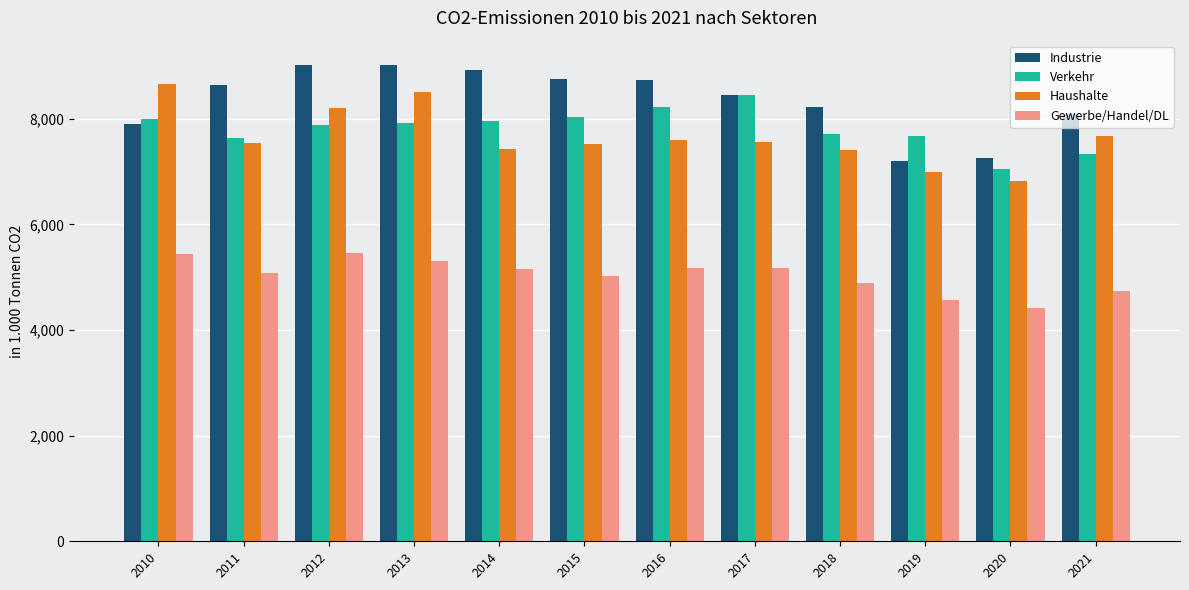

Which category has the lowest value in the Verkehr series?

2020